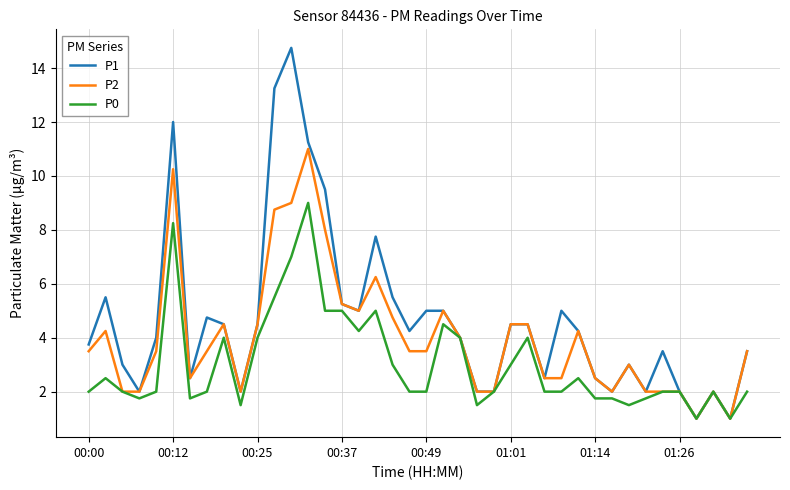

Rank the series by their maximum value, from lowest to highest.

P0, P2, P1